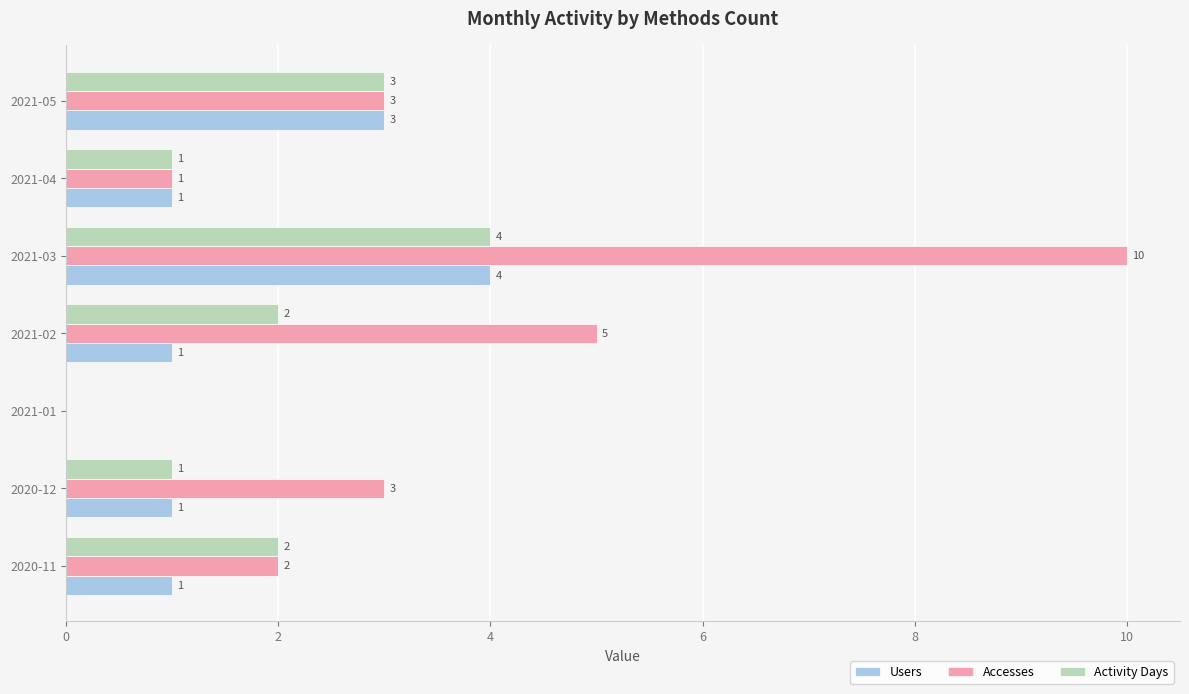

What are all the series names shown in the legend?

Users, Accesses, Activity Days